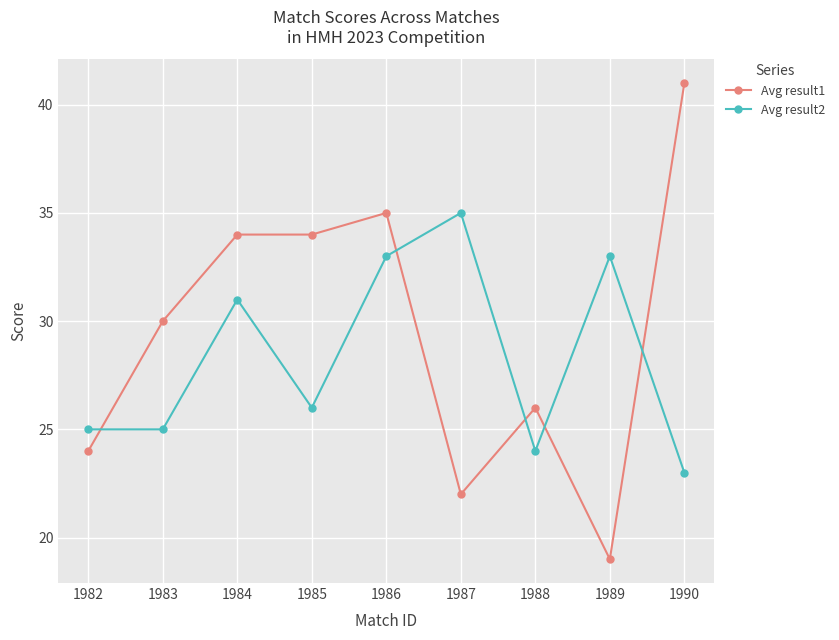

Reading left to right, extract all data points from this chart.

Avg result1: 24	30	34	34	35	22	26	19	41
Avg result2: 25	25	31	26	33	35	24	33	23